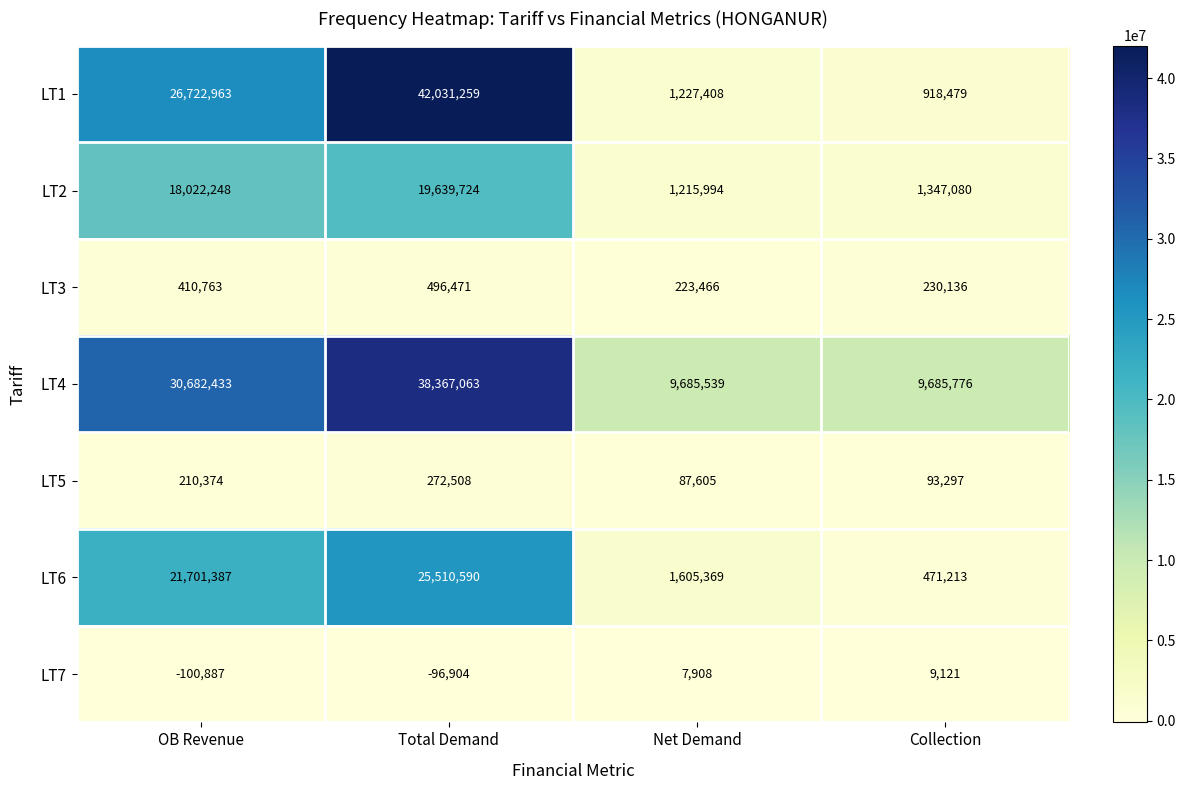

What is the difference between the maximum and minimum values in the LT1 series?

41112780